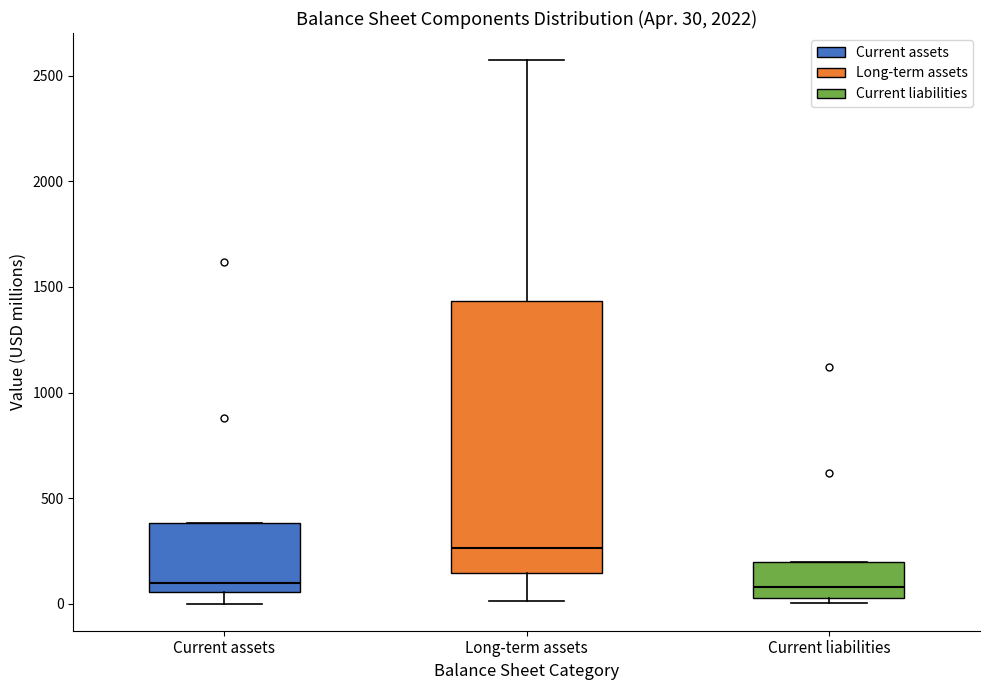

Which box has the highest median line?

Long-term assets